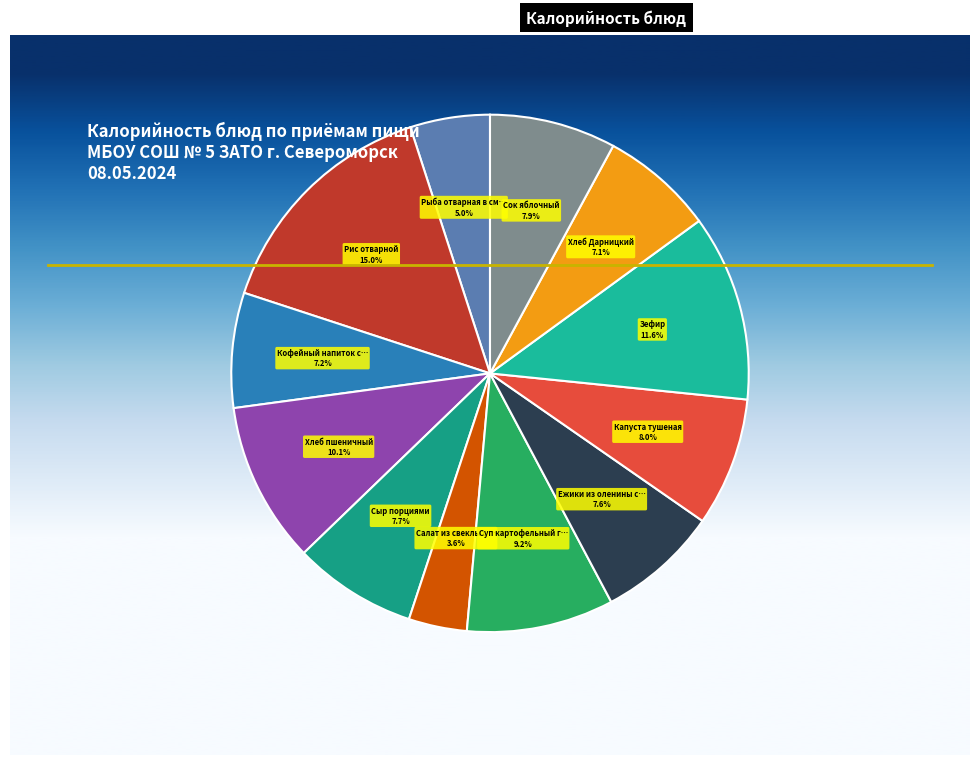

How many slices are in this pie chart?

12